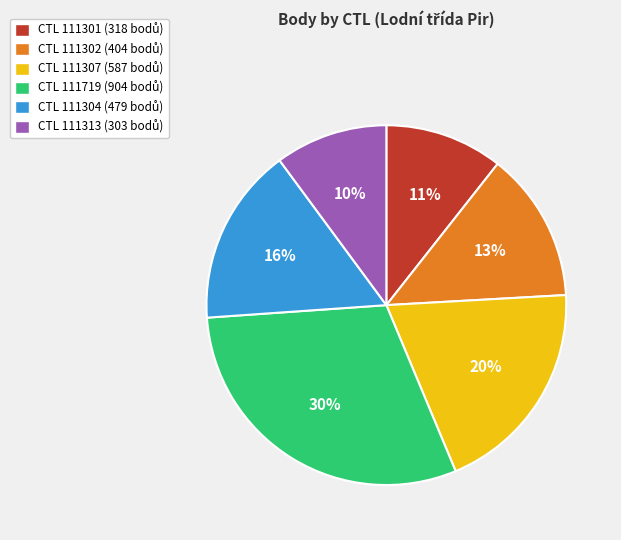

Count the number of slices in the pie.

6